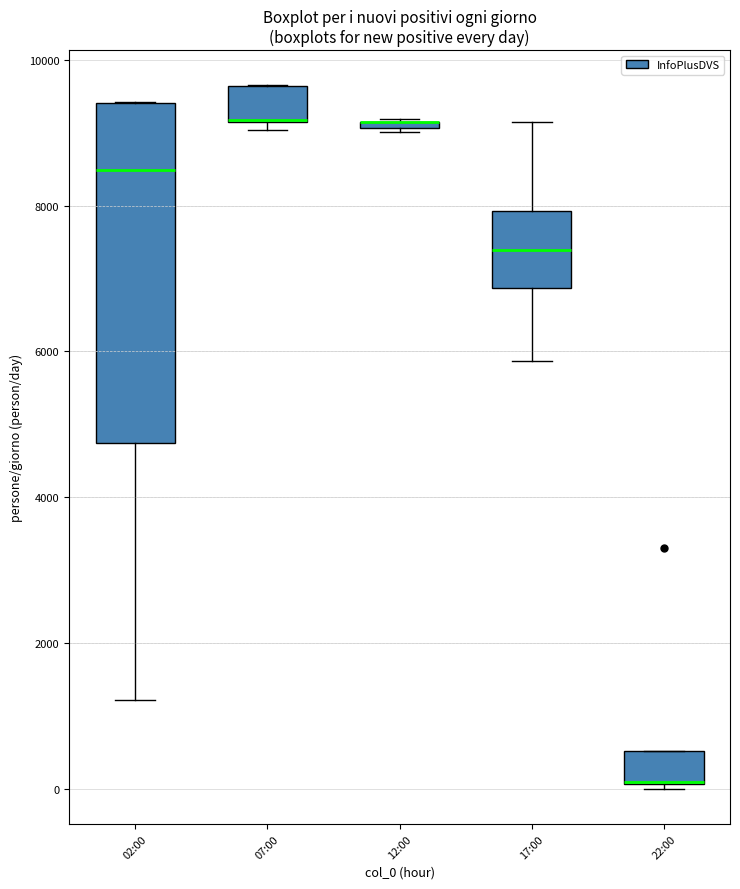

Which box is the tallest, from its lower edge to its upper edge?

02:00